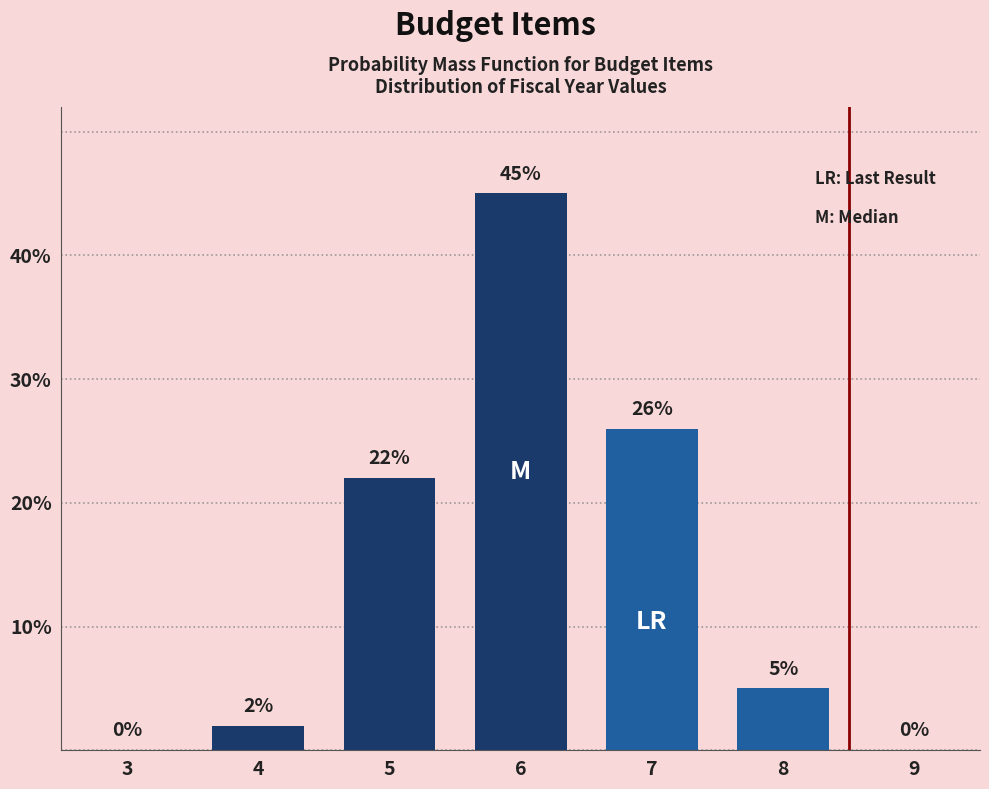

Reading left to right, list all the values displayed in this chart.

3=0	4=2	5=22	6=45	7=26	8=5	9=0